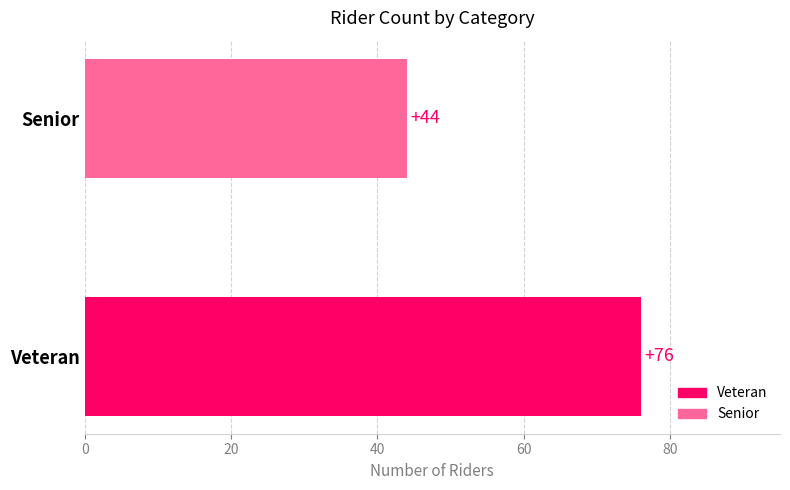

Which label corresponds to the largest value in the chart?

Veteran